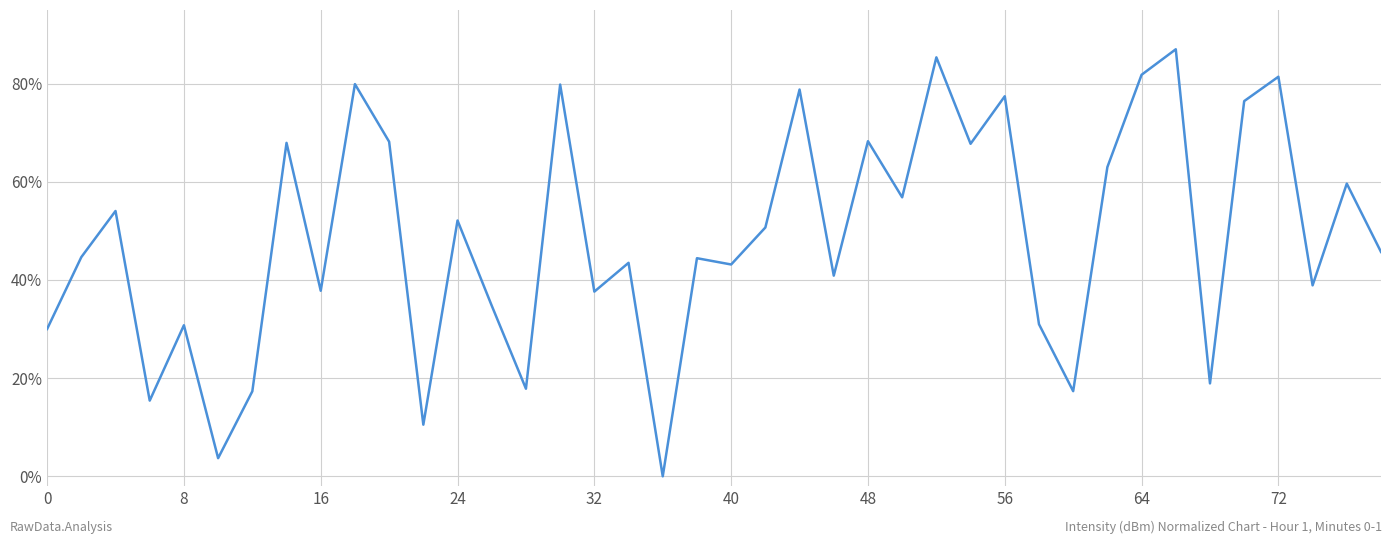

Does the chart have visible grid lines?

Yes